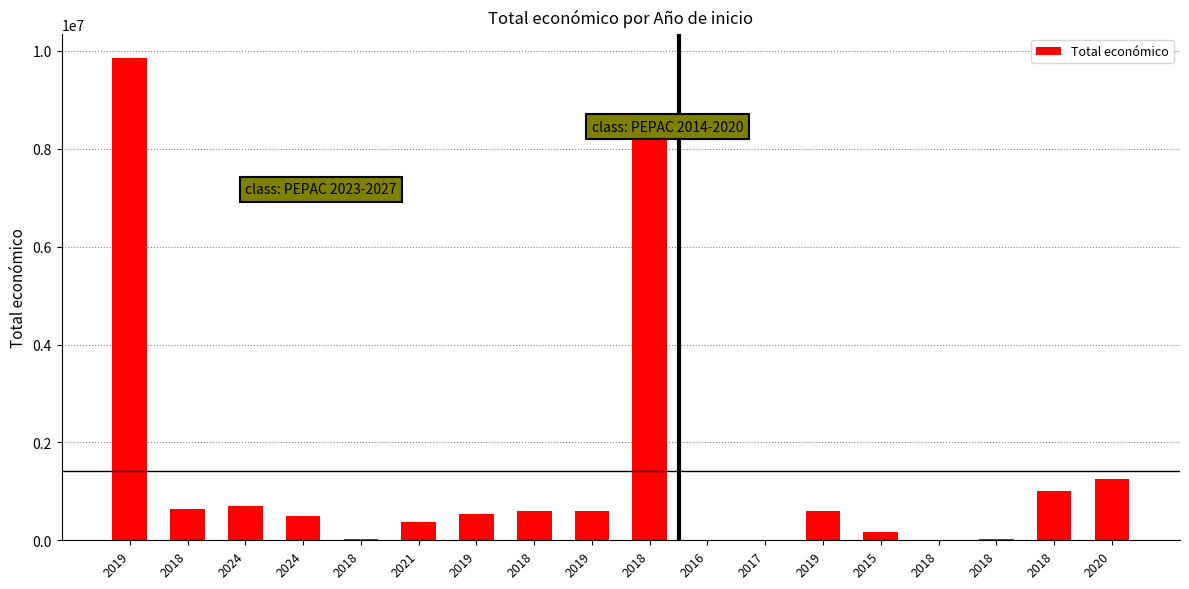

What is the change in value from 2021 to 2019?

+216394